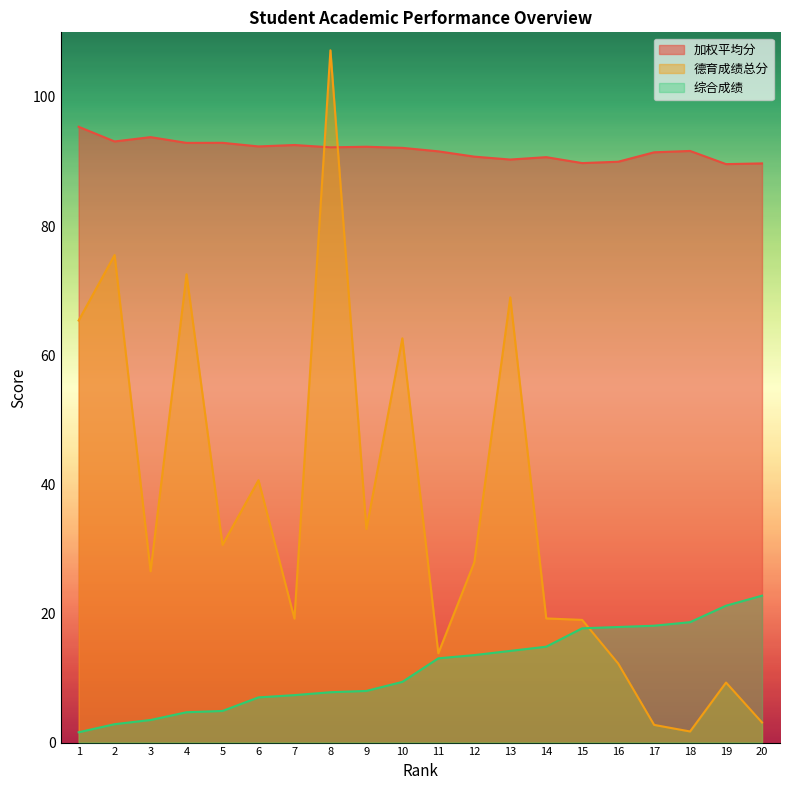

Which series has the largest total across all categories?

加权平均分